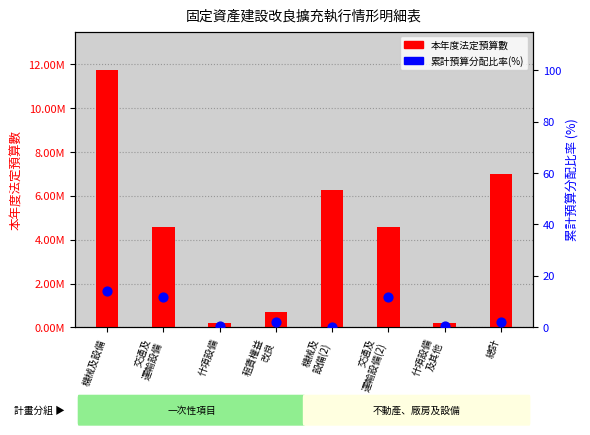

Which series contains the highest Y value?

本年度法定預算數